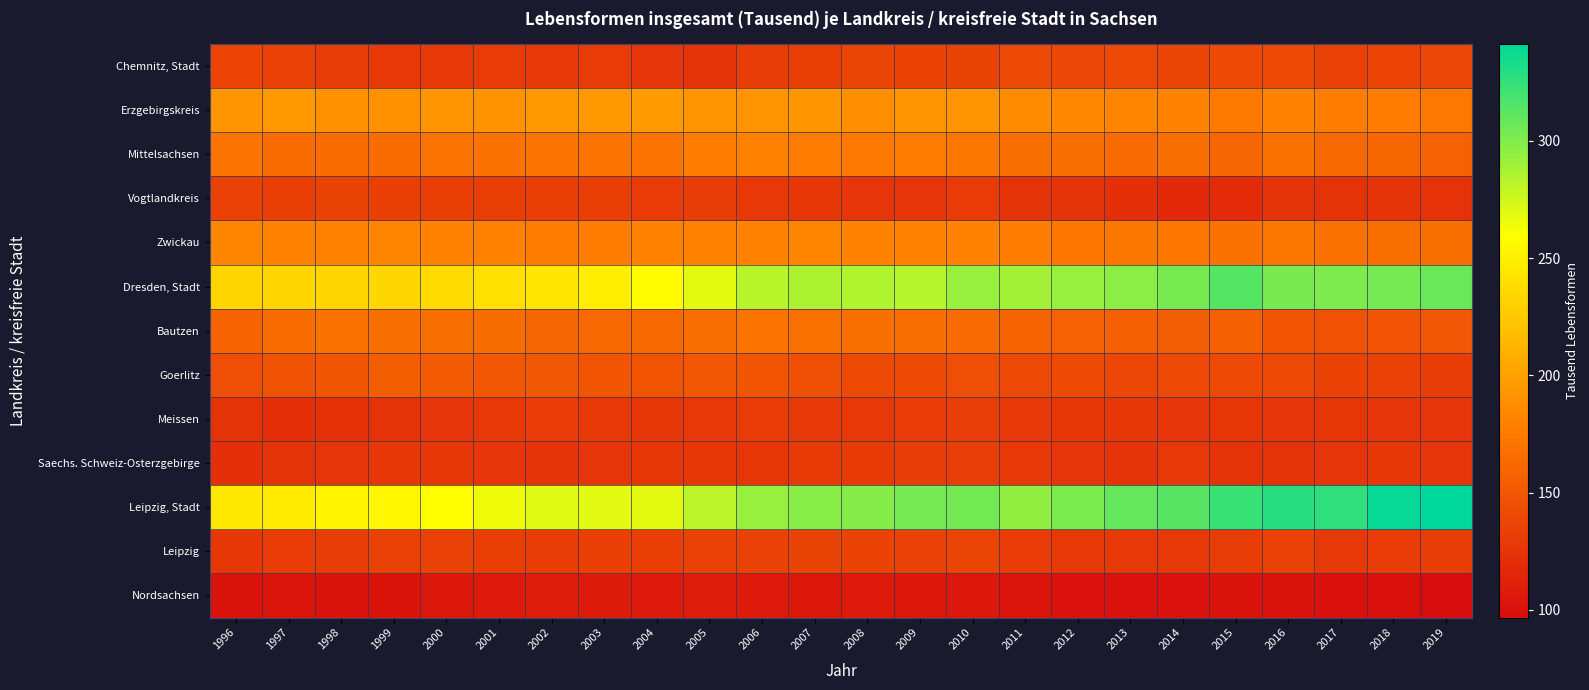

Reading right to left, what are all the values shown in this chart?

Chemnitz, Stadt: 2019=138.6	2018=136.9	2017=134.2	2016=138.9	2015=140.8	2014=137.4	2013=139.6	2012=138.7	2011=139.5	2010=135.7	2009=136.4	2008=137.2	2007=133.0	2006=131.3	2005=125.1	2004=125.6	2003=130.7	2002=128.8	2001=130.6	2000=128.7	1999=128.5	1998=131.6	1997=135.4	1996=136.6
Erzgebirgskreis: 2019=173.4	2018=176.4	2017=176.3	2016=180.7	2015=174.3	2014=180.4	2013=181.7	2012=184.2	2011=186.6	2010=191.6	2009=191.8	2008=188.5	2007=193.1	2006=191.4	2005=192.2	2004=195.9	2003=194.4	2002=193.6	2001=190.7	2000=191.8	1999=189.8	1998=190.1	1997=193.7	1996=192.5
Mittelsachsen: 2019=157.4	2018=161.1	2017=163.1	2016=168.1	2015=160.6	2014=166.8	2013=163.9	2012=166.7	2011=166.2	2010=172.3	2009=175.3	2008=173.5	2007=175.6	2006=179.7	2005=176.7	2004=170.0	2003=170.3	2002=170.8	2001=169.2	2000=170.1	1999=164.7	1998=165.0	1997=165.0	1996=169.9
Vogtlandkreis: 2019=123.6	2018=125.3	2017=124.2	2016=125.2	2015=118.8	2014=117.5	2013=122.1	2012=125.4	2011=124.8	2010=130.2	2009=125.9	2008=126.2	2007=127.7	2006=129.1	2005=131.4	2004=130.7	2003=133.3	2002=133.3	2001=133.2	2000=133.1	1999=133.7	1998=135.6	1997=132.8	1996=135.0
Zwickau: 2019=167.5	2018=167.7	2017=168.4	2016=173.2	2015=169.2	2014=171.8	2013=172.7	2012=172.2	2011=177.0	2010=179.9	2009=180.8	2008=180.0	2007=182.2	2006=180.7	2005=181.1	2004=180.8	2003=176.3	2002=176.5	2001=179.7	2000=180.4	1999=181.7	1998=180.4	1997=180.4	1996=183.1
Dresden, Stadt: 2019=307.1	2018=303.5	2017=301.0	2016=302.3	2015=313.7	2014=302.9	2013=296.0	2012=292.8	2011=289.0	2010=292.6	2009=282.8	2008=284.7	2007=286.2	2006=282.2	2005=268.7	2004=258.1	2003=249.3	2002=244.1	2001=240.4	2000=236.6	1999=234.6	1998=233.1	1997=234.5	1996=232.9
Bautzen: 2019=149.9	2018=147.5	2017=145.9	2016=148.7	2015=156.8	2014=154.5	2013=156.9	2012=157.7	2011=158.5	2010=164.5	2009=167.2	2008=167.8	2007=168.9	2006=170.1	2005=166.5	2004=163.2	2003=161.8	2002=160.7	2001=165.1	2000=166.1	1999=166.2	1998=169.6	1997=165.0	1996=158.7
Goerlitz: 2019=132.1	2018=135.3	2017=136.3	2016=139.3	2015=139.0	2014=139.2	2013=138.8	2012=141.0	2011=140.2	2010=143.5	2009=141.2	2008=141.0	2007=144.6	2006=148.5	2005=150.2	2004=148.6	2003=148.7	2002=150.3	2001=151.1	2000=151.9	1999=154.7	1998=149.3	1997=146.9	1996=144.0
Meissen: 2019=125.9	2018=126.3	2017=126.6	2016=125.5	2015=126.8	2014=125.8	2013=126.9	2012=127.7	2011=128.5	2010=132.4	2009=130.1	2008=128.9	2007=128.6	2006=130.4	2005=129.2	2004=127.3	2003=129.1	2002=130.0	2001=128.5	2000=126.0	1999=124.2	1998=123.2	1997=121.5	1996=124.3
Saechs. Schweiz-Osterzgebirge: 2019=126.3	2018=127.0	2017=126.3	2016=124.9	2015=124.5	2014=127.9	2013=125.2	2012=126.3	2011=128.8	2010=132.5	2009=131.9	2008=129.5	2007=129.3	2006=126.7	2005=127.5	2004=126.6	2003=126.4	2002=125.1	2001=126.1	2000=127.8	1999=127.2	1998=126.2	1997=124.4	1996=122.2
Leipzig, Stadt: 2019=341.3	2018=339.0	2017=325.7	2016=328.0	2015=323.0	2014=312.9	2013=309.2	2012=301.2	2011=294.8	2010=304.1	2009=303.5	2008=298.5	2007=297.4	2006=292.6	2005=281.4	2004=268.3	2003=269.1	2002=270.1	2001=264.8	2000=259.0	1999=254.0	1998=252.4	1997=246.3	1996=245.8
Leipzig: 2019=131.4	2018=130.1	2017=128.2	2016=134.4	2015=130.9	2014=128.2	2013=128.4	2012=128.1	2011=130.2	2010=137.0	2009=135.2	2008=136.0	2007=135.6	2006=134.6	2005=134.7	2004=133.0	2003=133.8	2002=131.9	2001=133.4	2000=134.7	1999=134.1	1998=131.6	1997=130.2	1996=127.4
Nordsachsen: 2019=96.8	2018=99.3	2017=99.9	2016=101.7	2015=101.3	2014=100.4	2013=100.2	2012=100.2	2011=103.1	2010=104.8	2009=104.7	2008=106.5	2007=105.1	2006=107.2	2005=107.9	2004=107.3	2003=107.6	2002=108.4	2001=106.4	2000=105.2	1999=102.6	1998=101.7	1997=103.2	1996=101.0